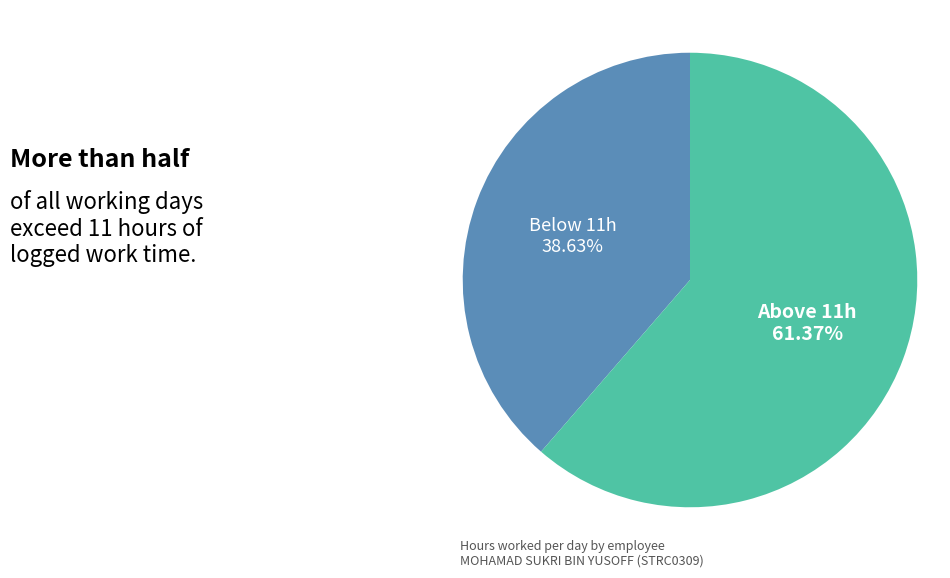

Do Below 11h and Above 11h together represent more than half of the pie?

Yes